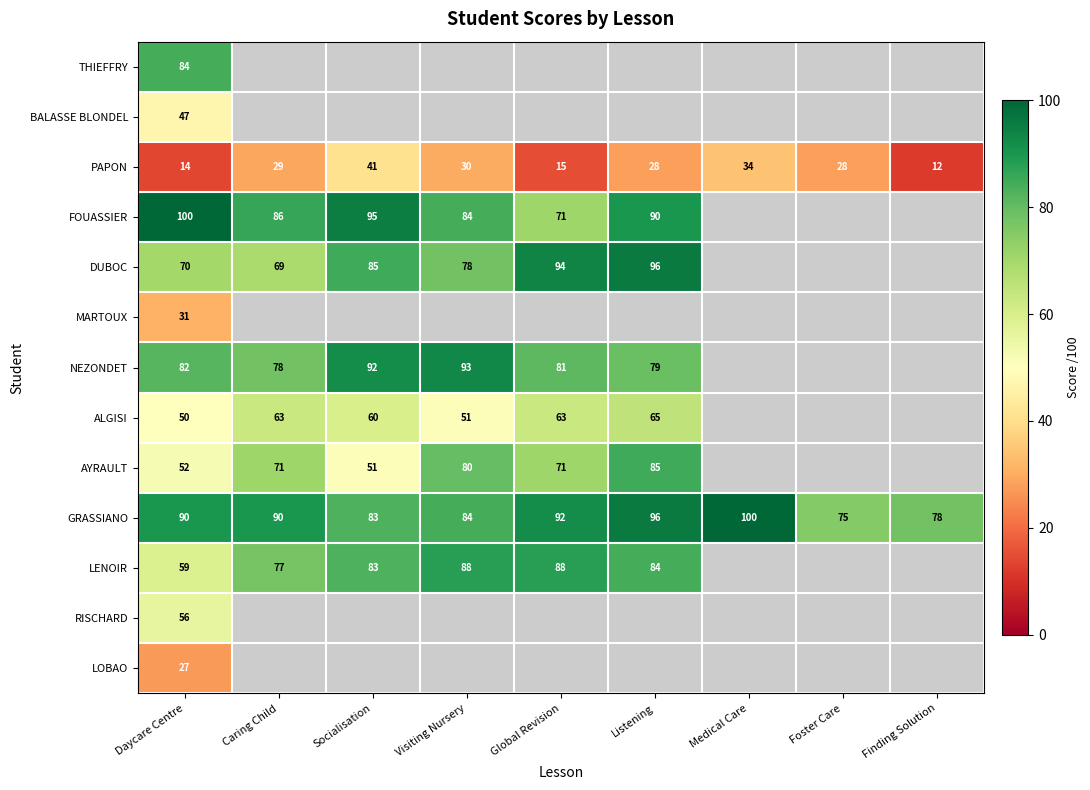

Is it true that PAPON equals 49 at Medical Care?

False